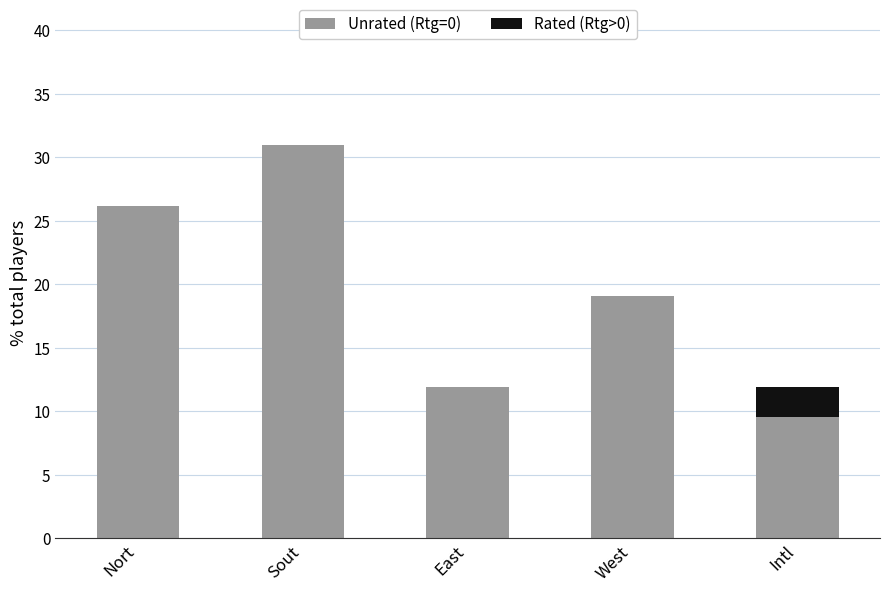

What is the highest value of the Unrated (Rtg=0) series?

31.0